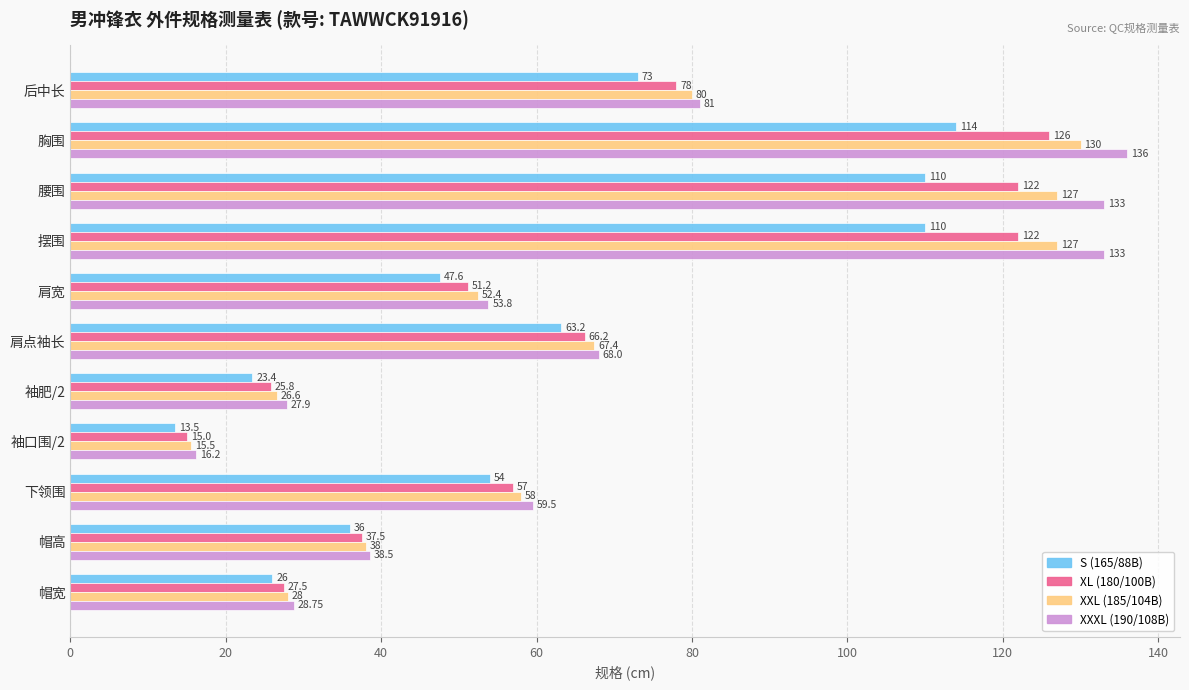

Which series has the largest total across all categories?

XXXL (190/108B)